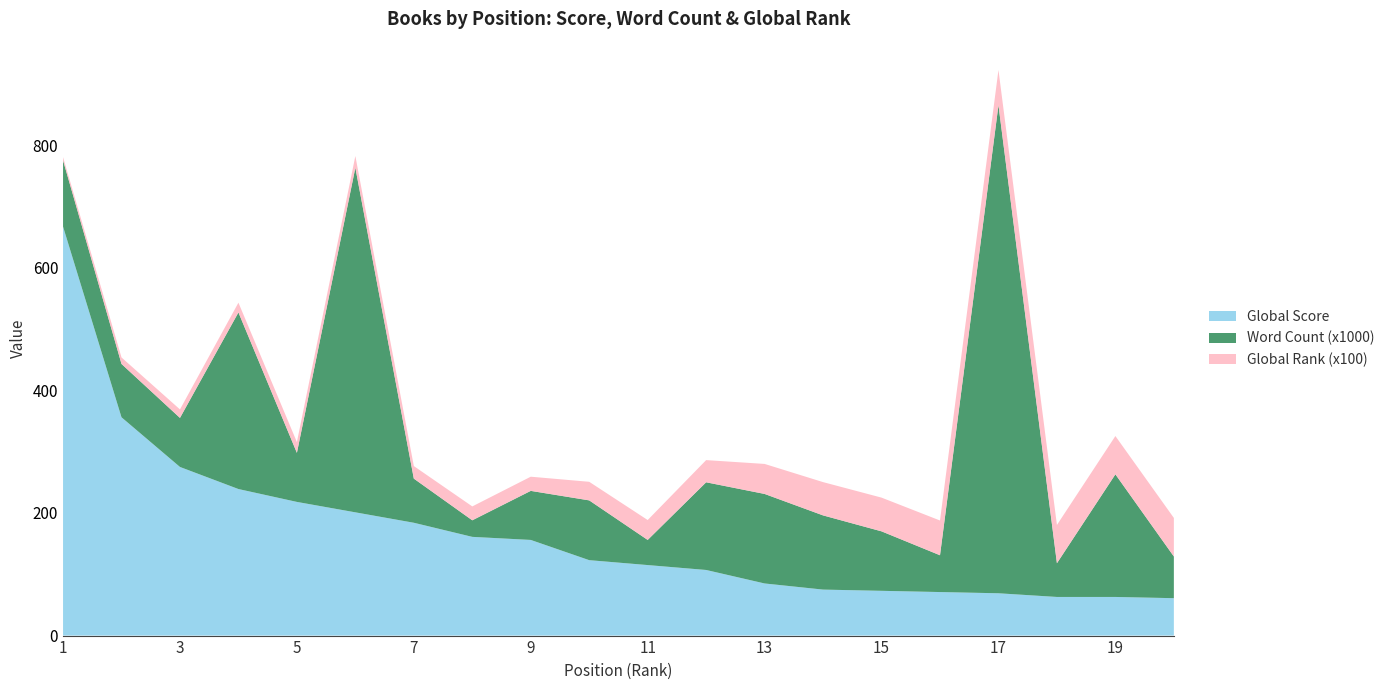

Reading left to right, what are all the values shown in this chart?

Global Score: 1=667.0	2=356.0	3=275.0	4=239.0	5=218.0	6=201.0	7=184.0	8=161.0	9=156.0	10=123.0	11=115.0	12=107.0	13=85.0	14=75.0	15=73.0	16=71.0	17=69.0	18=63.0	19=63.0	20=61.0
Word Count (x1000): 1=108.0	2=87.0	3=80.0	4=288.0	5=80.0	6=562.0	7=72.0	8=27.0	9=80.0	10=97.5	11=41.0	12=143.0	13=146.0	14=121.0	15=97.0	16=60.0	17=796.0	18=55.0	19=200.0	20=68.0
Global Rank (x100): 1=5.3	2=10.6	3=13.8	4=15.9	5=17.6	6=19.1	7=20.5	8=22.6	9=23.1	10=30.3	11=32.4	12=36.2	13=48.9	14=54.3	15=55.0	16=56.7	17=57.5	18=62.4	19=62.4	20=62.9